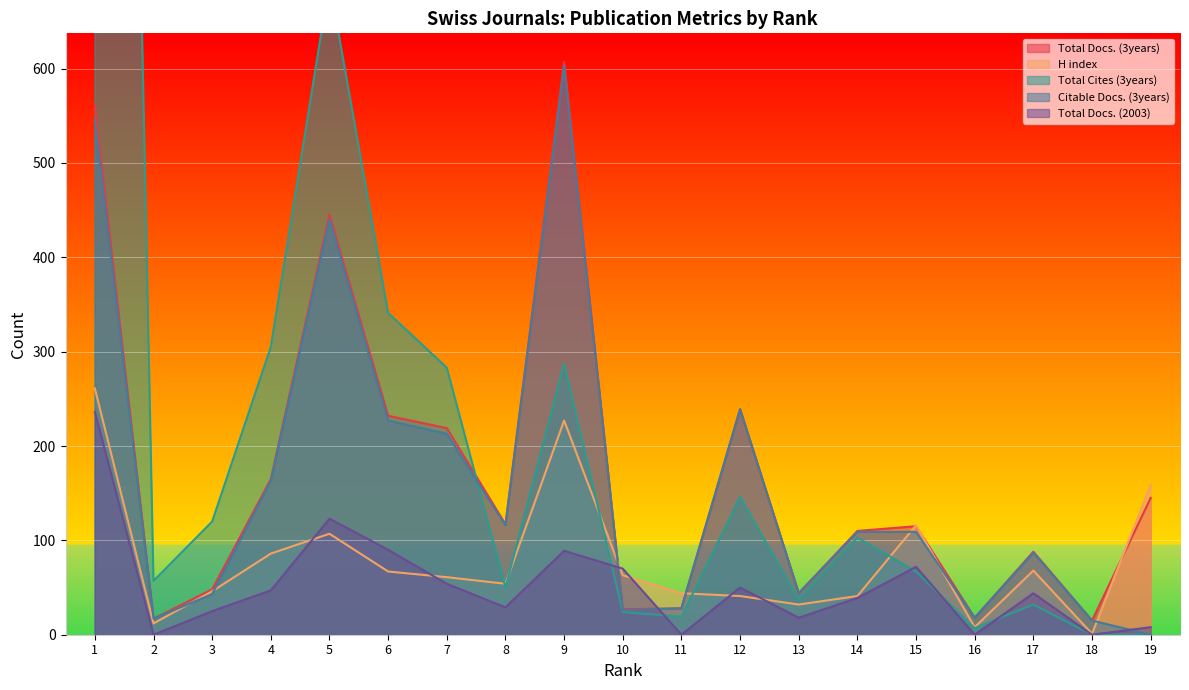

Between which two adjacent categories do Citable Docs. (3years) and Total Cites (3years) first intersect?

7 and 8